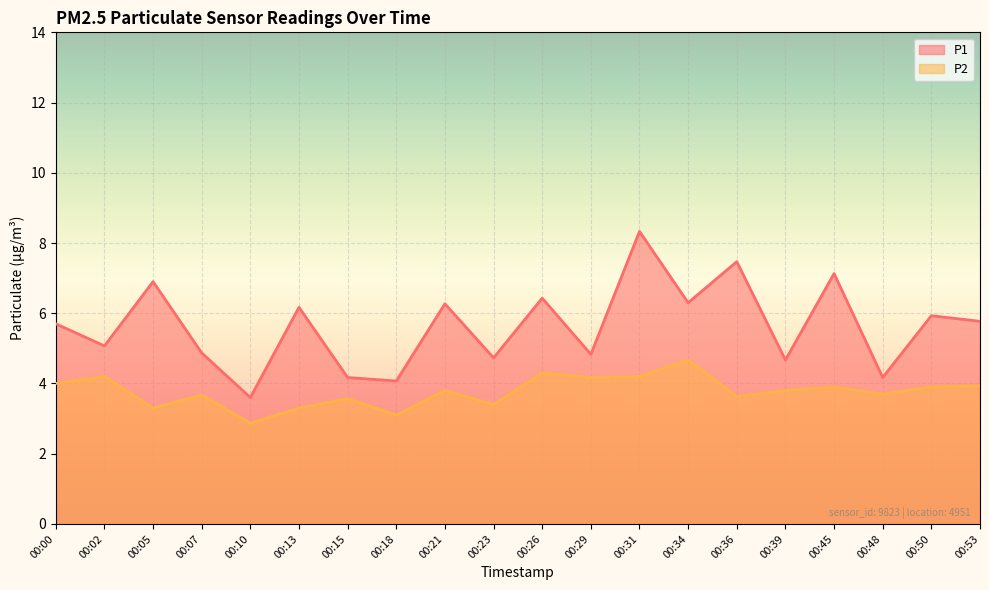

How many lines are shown in the chart?

2